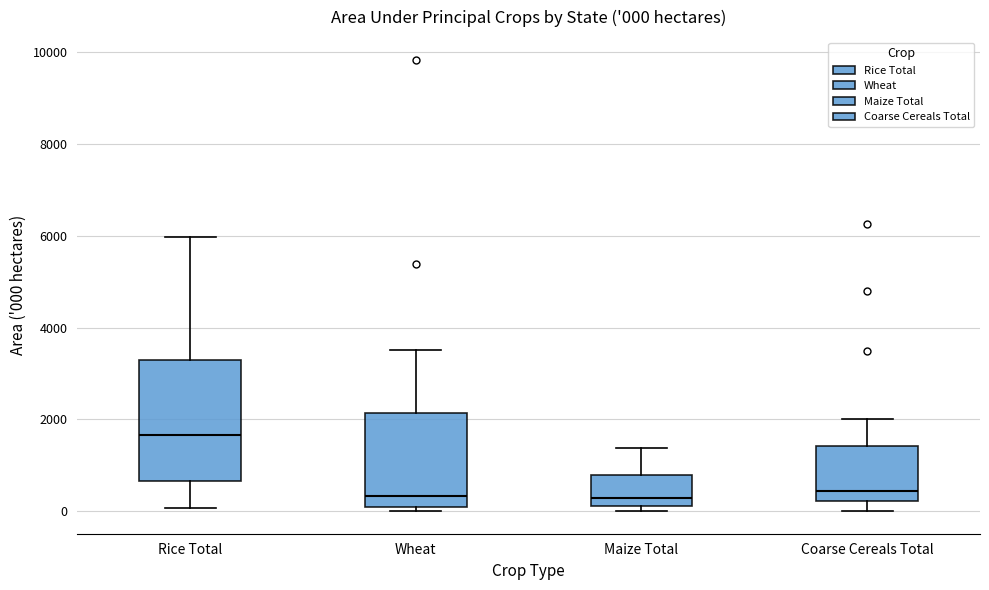

Which box has the highest median line?

Rice Total